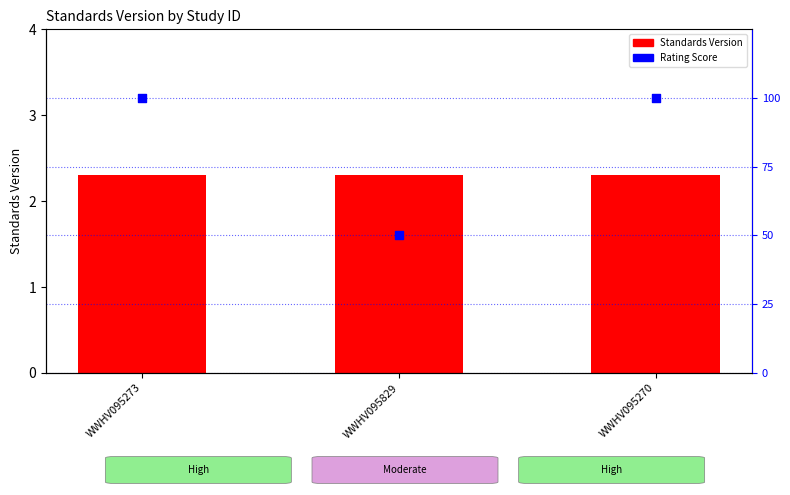

What is the total value across all series at WWHV095270?

102.3